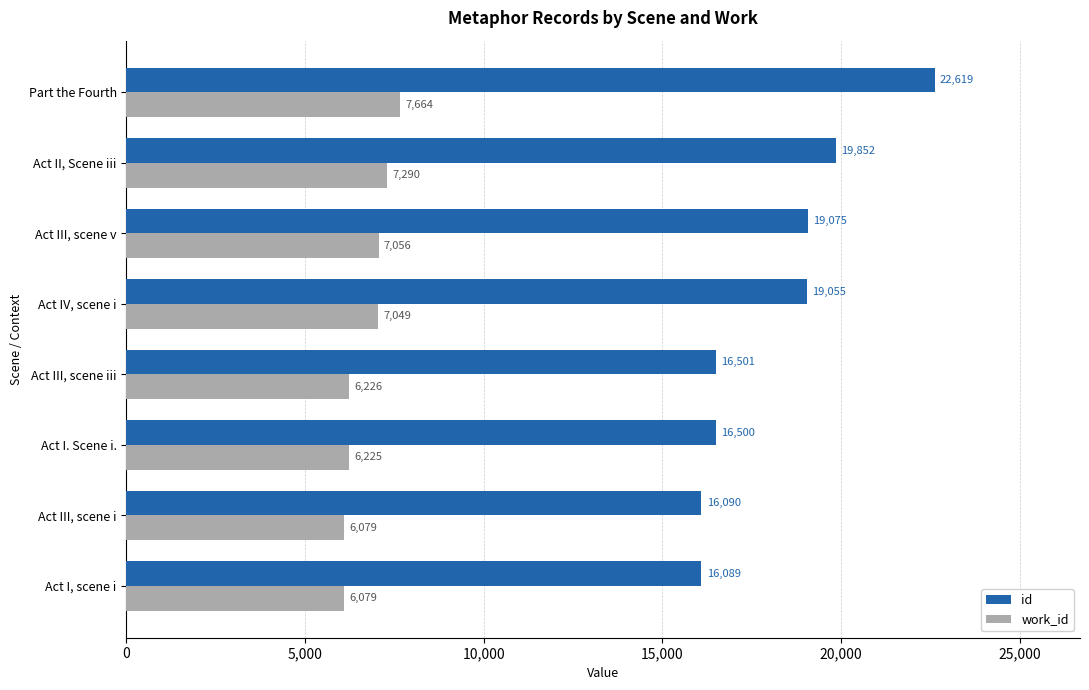

Is it true that work_id equals 1898 at Act III, scene iii?

False